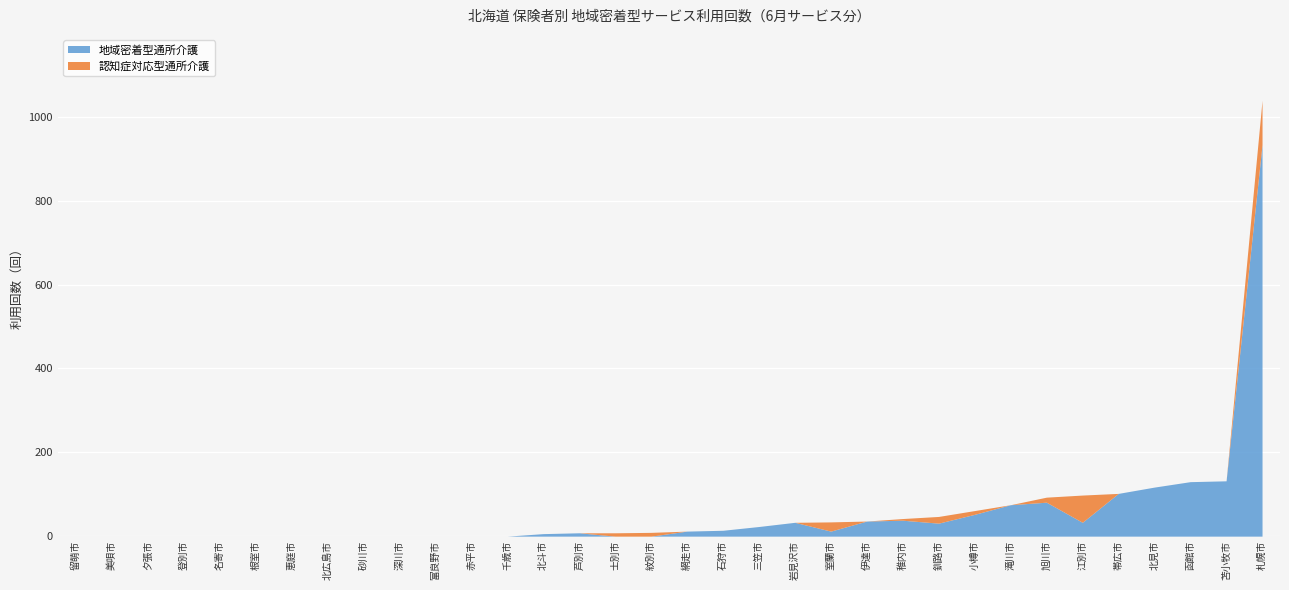

The value of 地域密着型通所介護 at 根室市 is 0. True or false?

True